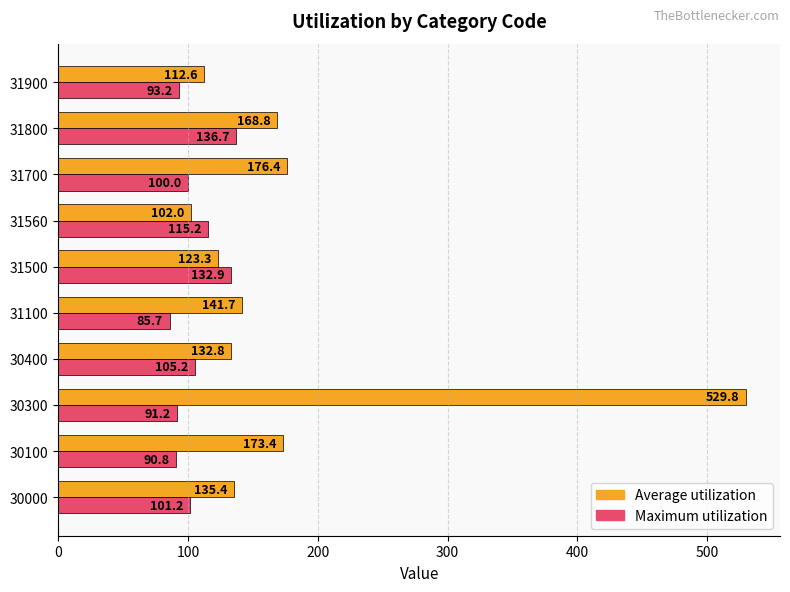

The Maximum utilization series shows 152.6 at 31560. True or false?

False